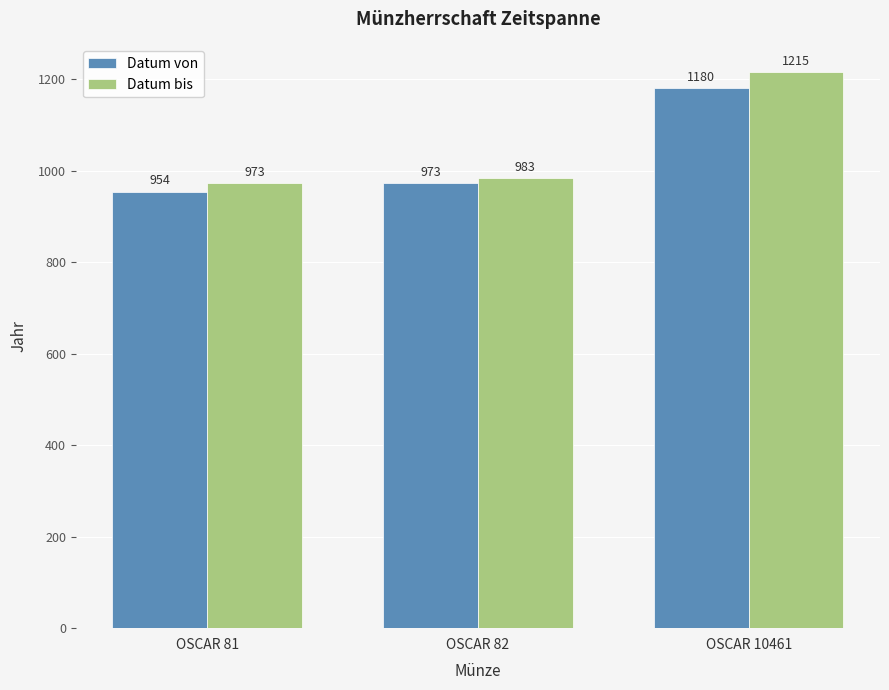

How many bars are there in total?

6